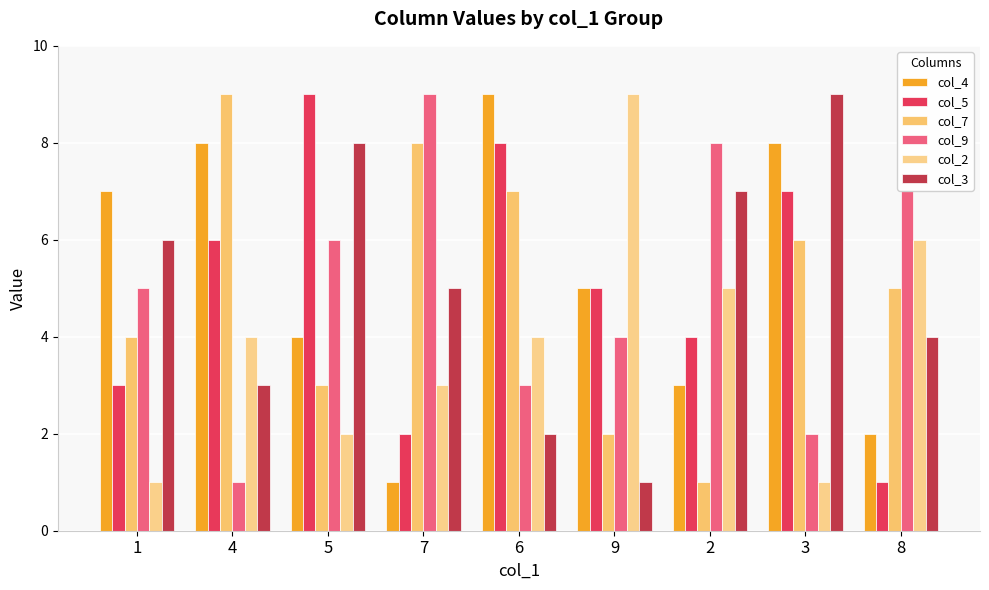

What is the total value across all series at 1?

26